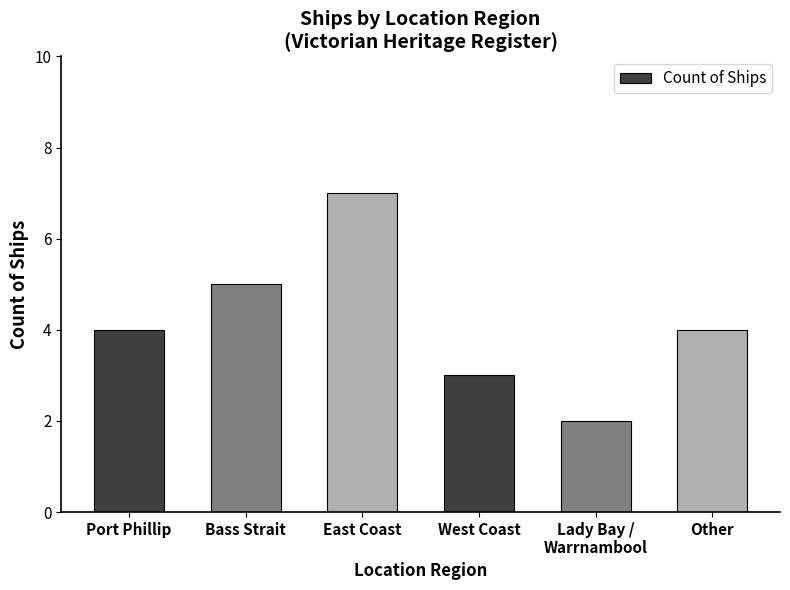

What is the difference between the values at Other and Lady Bay /
Warrnambool?

2